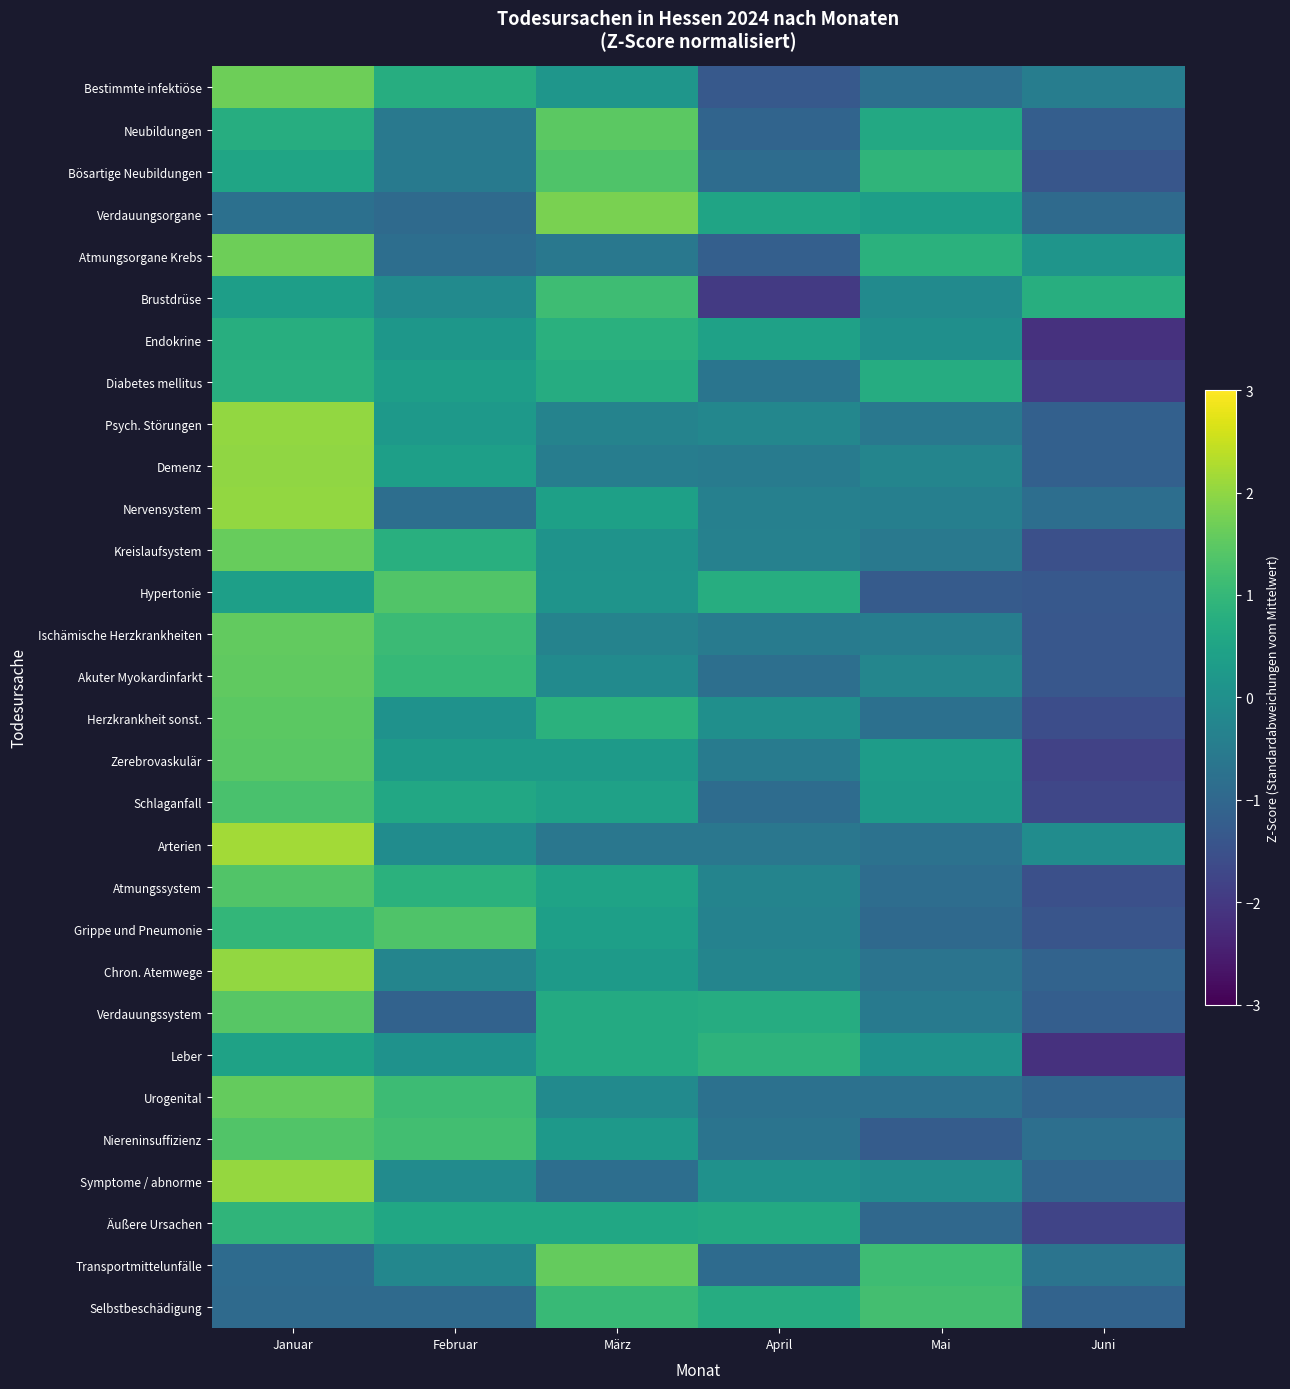

At how many categories does at least one series exceed -1?

6